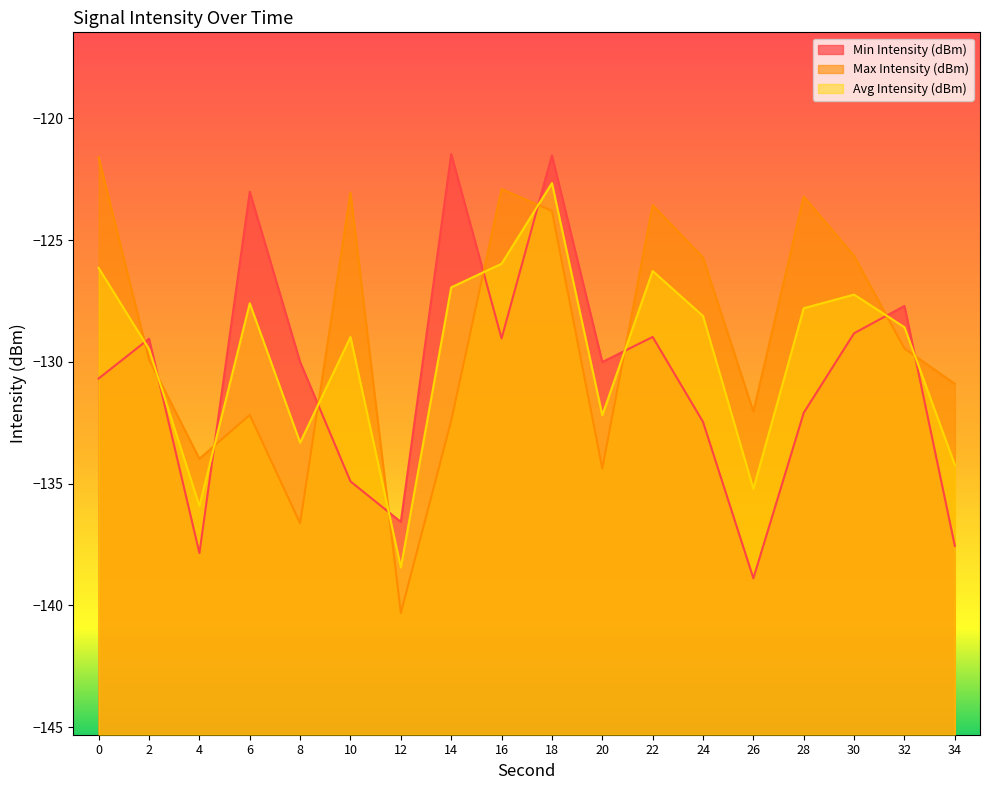

At 12, list the series in order from smallest to largest.

Max Intensity (dBm), Avg Intensity (dBm), Min Intensity (dBm)